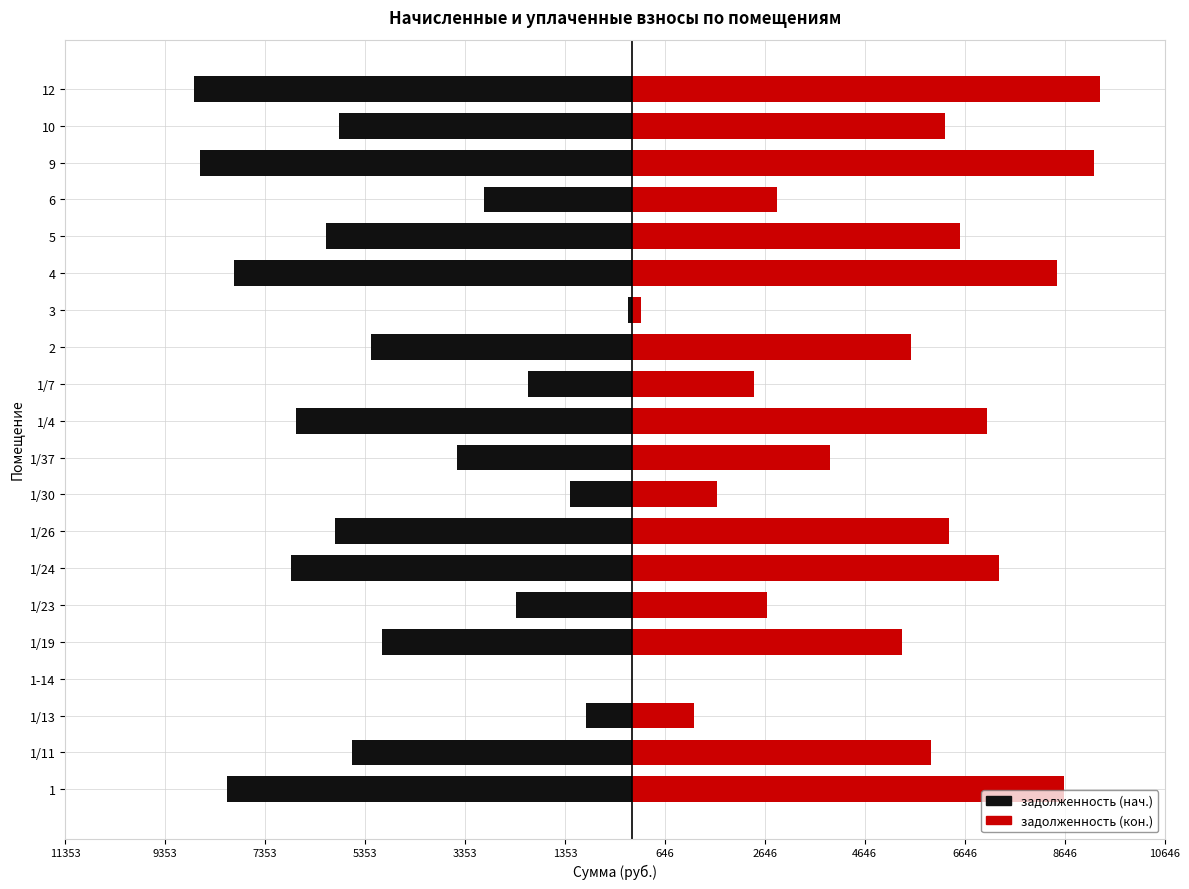

What are all the series names shown in the legend?

задолженность (нач.), задолженность (кон.)